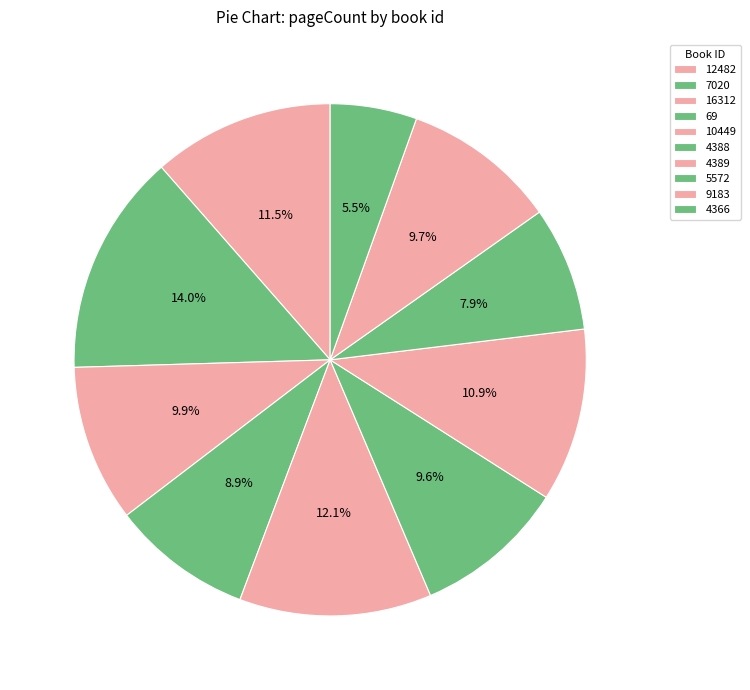

Is there a majority slice in this chart?

No